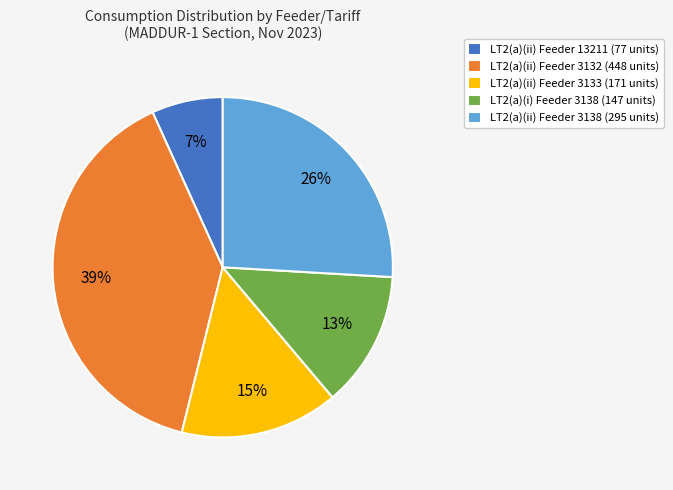

Do LT2(a)(ii) Feeder 3133 and LT2(a)(ii) Feeder 3132 together represent more than half of the pie?

Yes